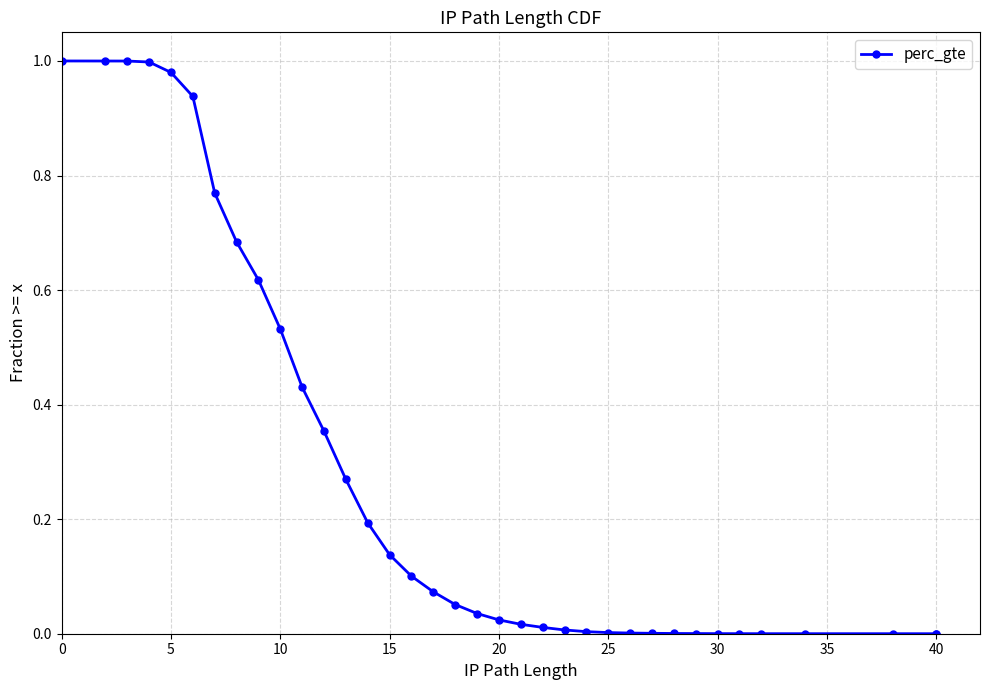

True or false: there are more than 1 points higher than both neighbors.

False